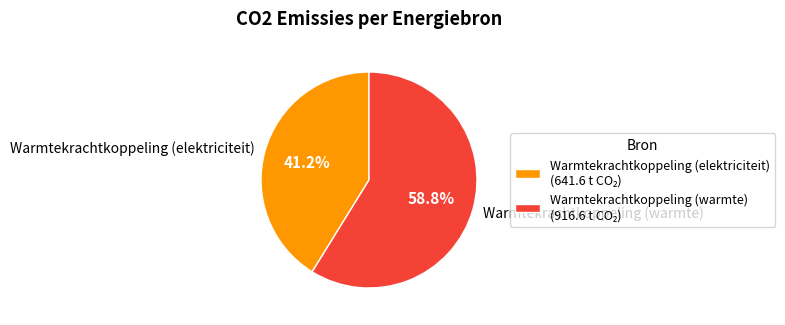

How many slices are in this pie chart?

2